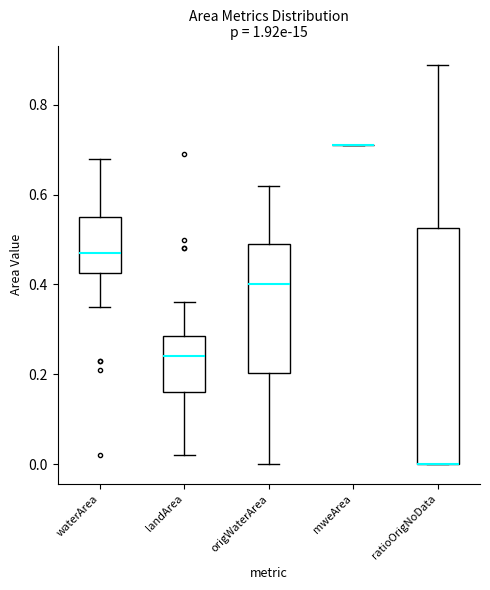

Comparing the boxes themselves (not the whiskers), which one is the tallest?

ratioOrigNoData